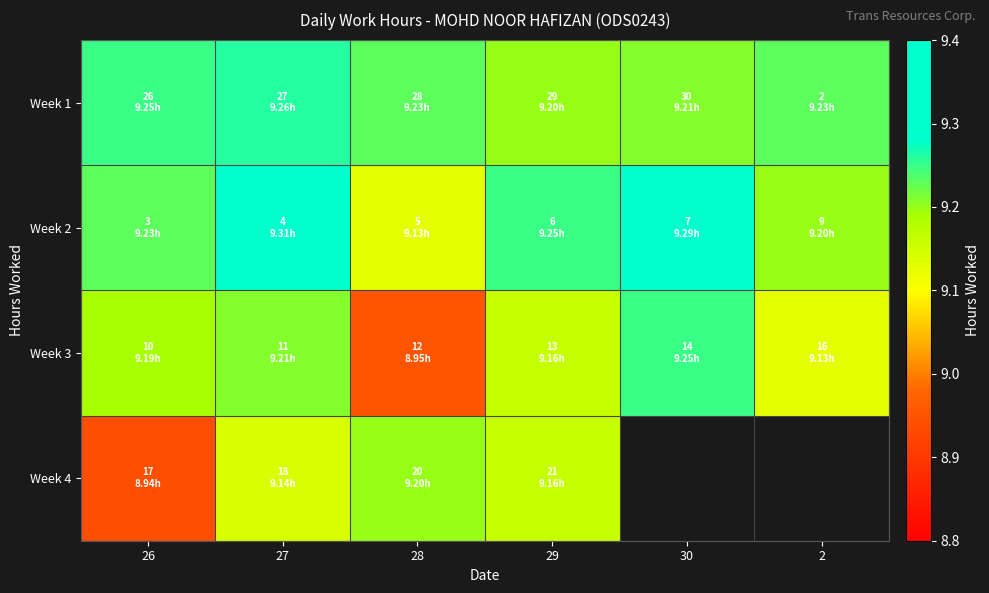

Is it true that Week 2 equals 9.1 at 28?

True